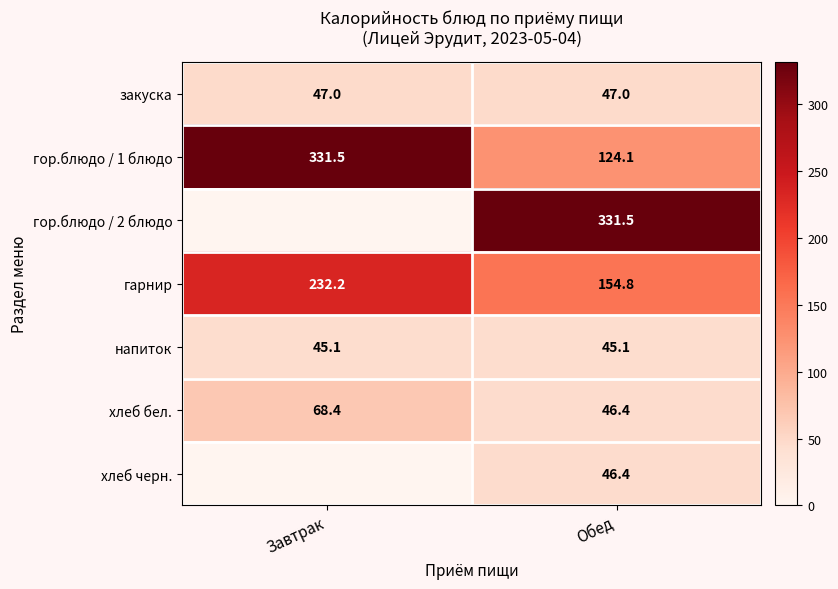

What is the average value of the гор.блюдо / 1 блюдо series?

227.8